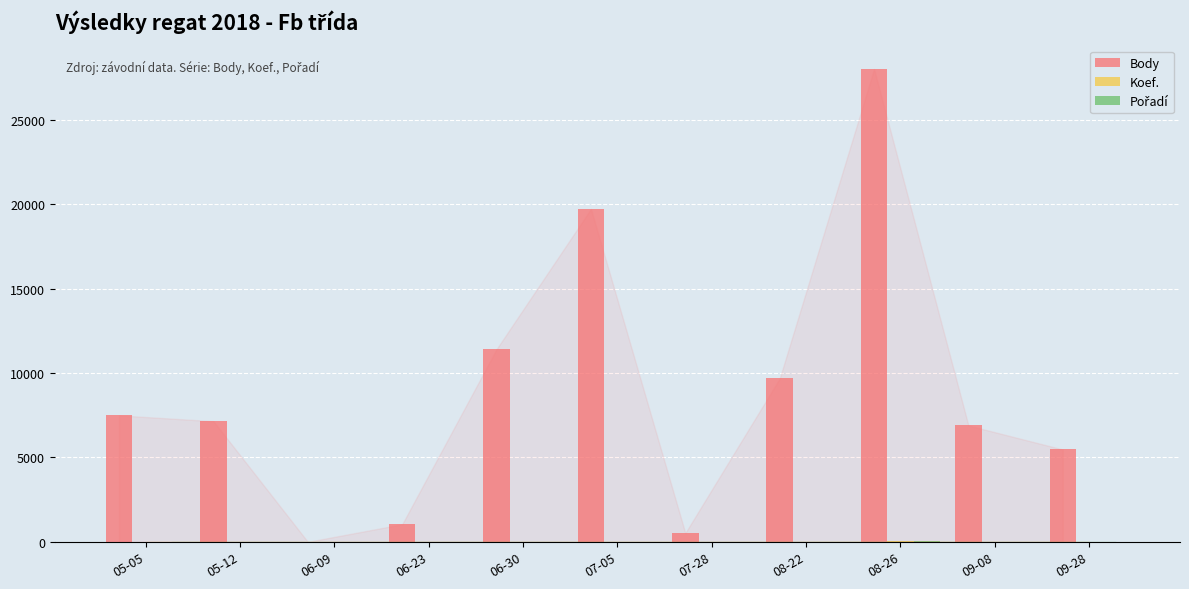

Which series has the widest spread of values?

Body